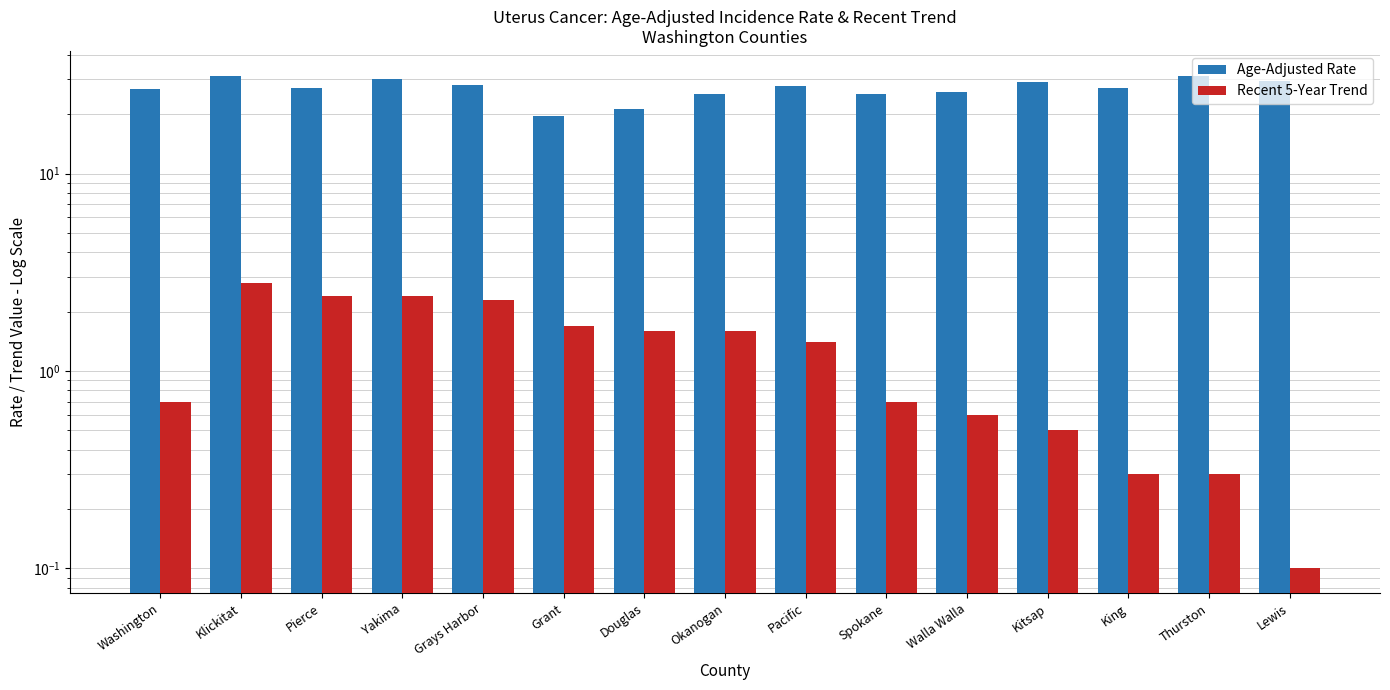

Which category has the highest value across all series?

Klickitat